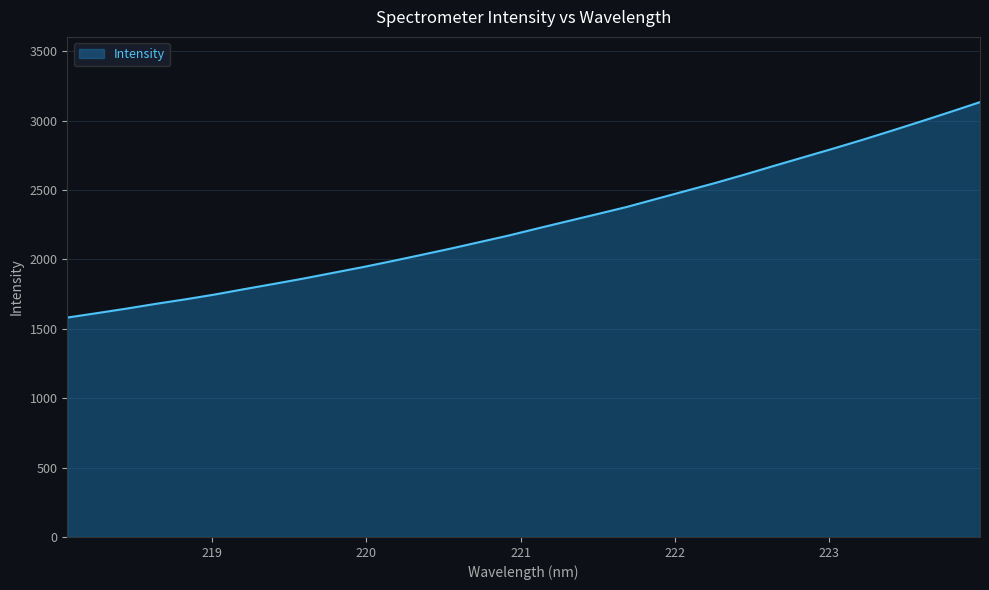

What is the greatest value displayed?

3132.7